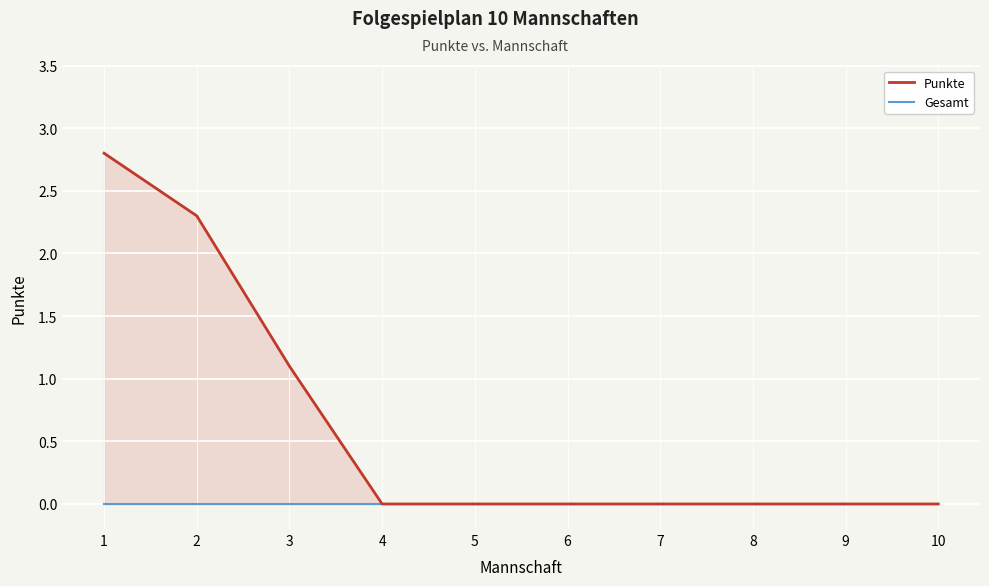

True or false: Punkte and Gesamt cross at least once.

False